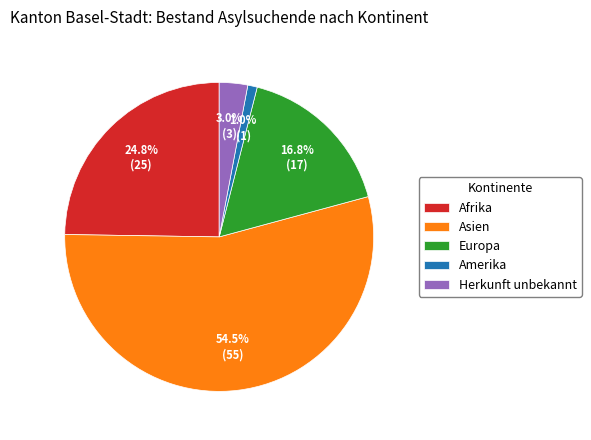

Is it true that Afrika is 25% of the pie?

True